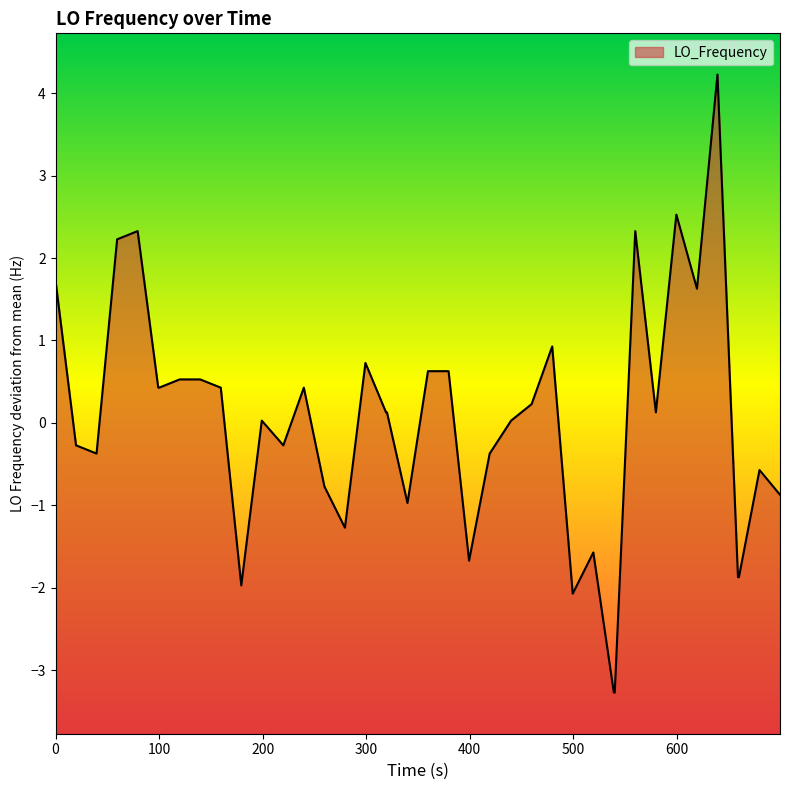

Does the chart display data point markers on the line(s)?

No